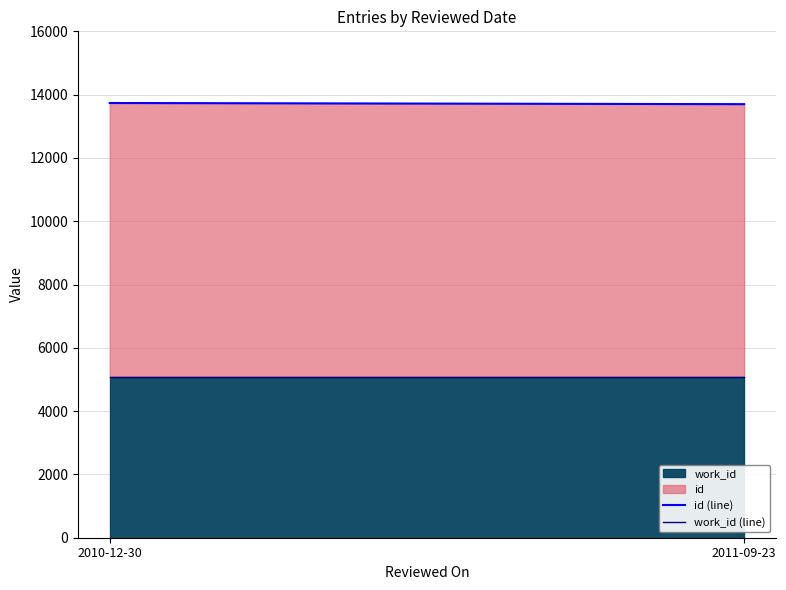

The work_id (line) series shows 5088 at 2011-09-23. True or false?

True